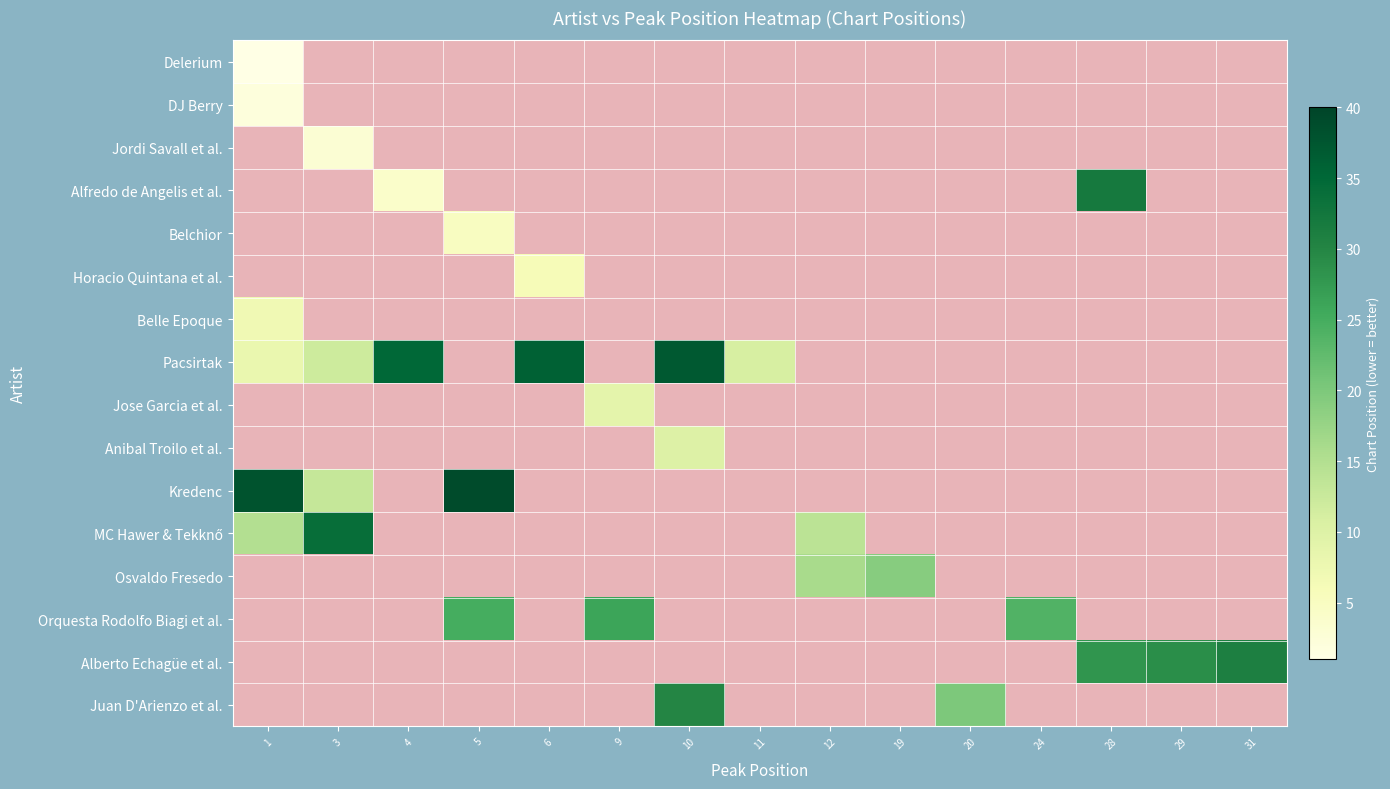

What is the difference between the maximum and minimum values in the MC Hawer & Tekknő series?

20.0